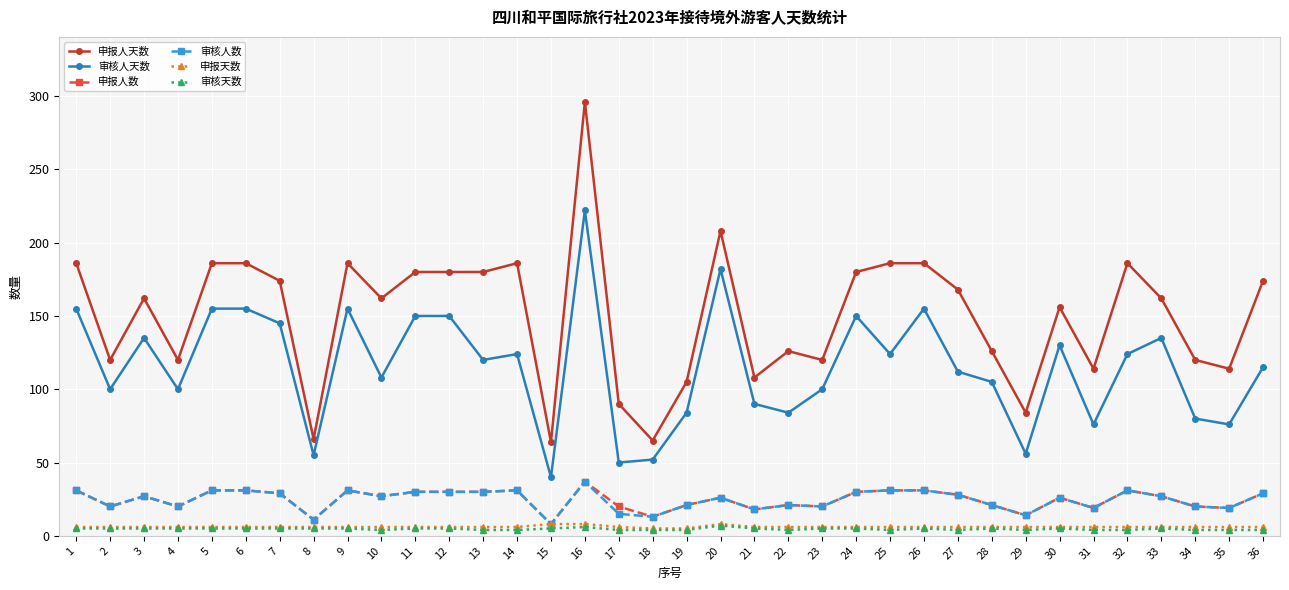

Which series changed the most between 27 and 35?

申报人天数